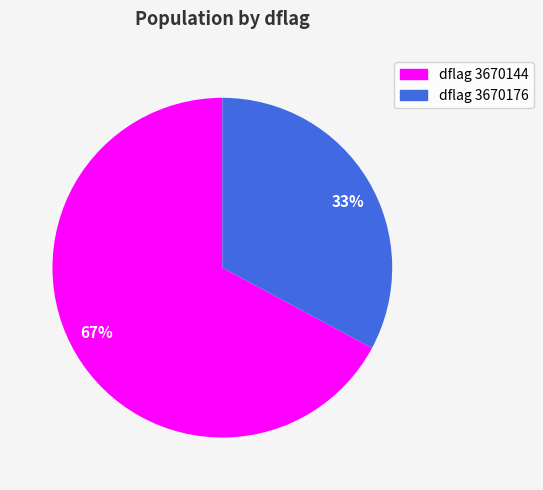

Count the number of slices in the pie.

2